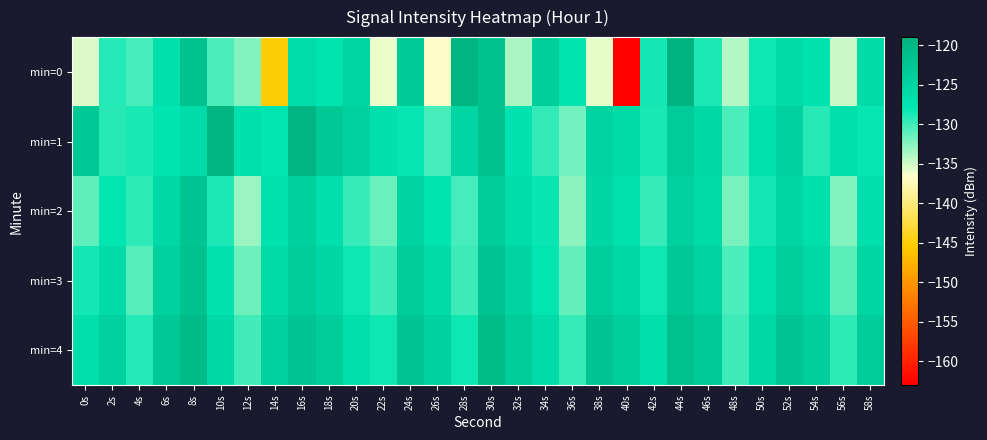

How many categories are shown in the chart?

30